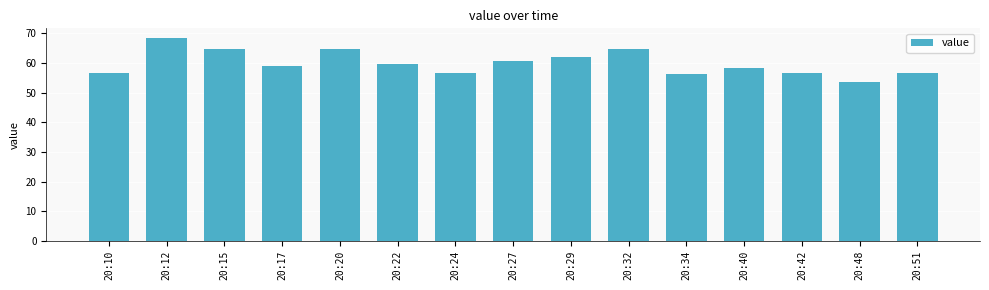

True or false: the data shows 23.1 at 20:51.

False